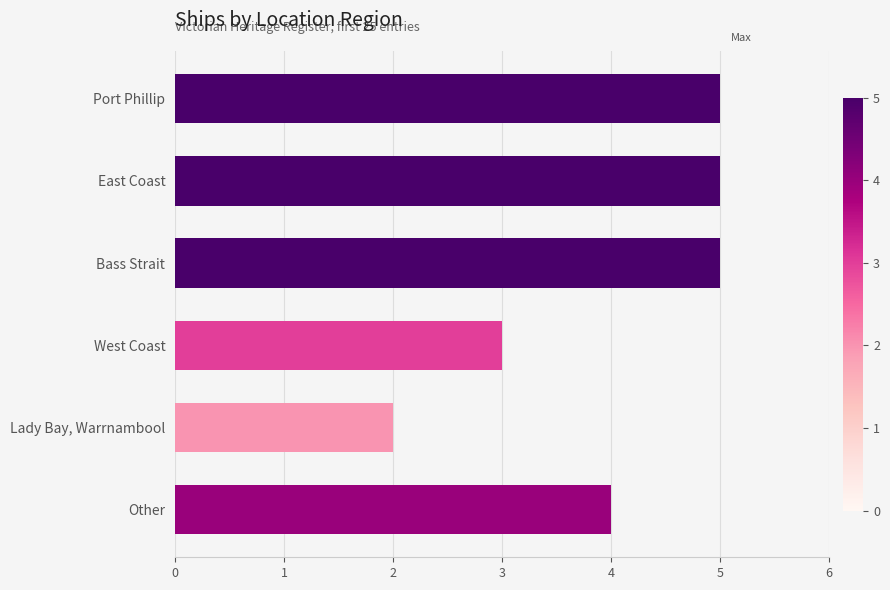

What is the approximate value at West Coast?

3